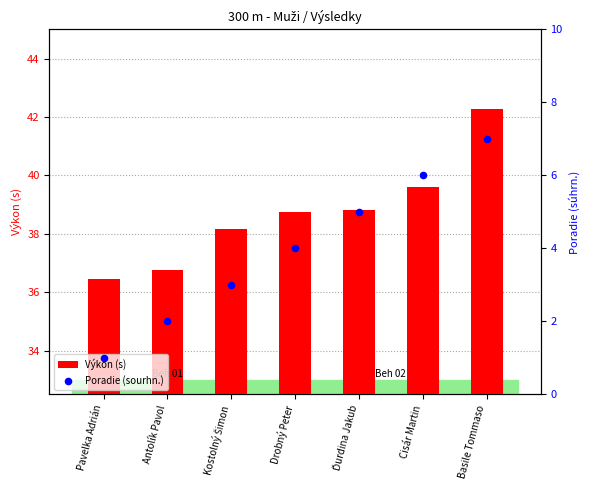

What is the total value across all series at Basile Tommaso?

49.3